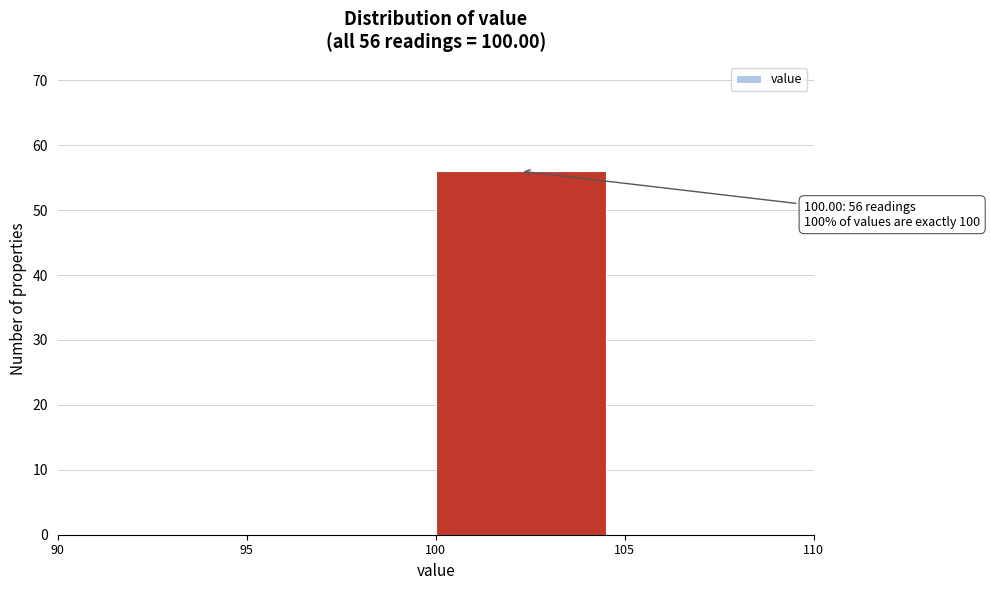

Which range on the x-axis has the tallest bar?

100 to 105